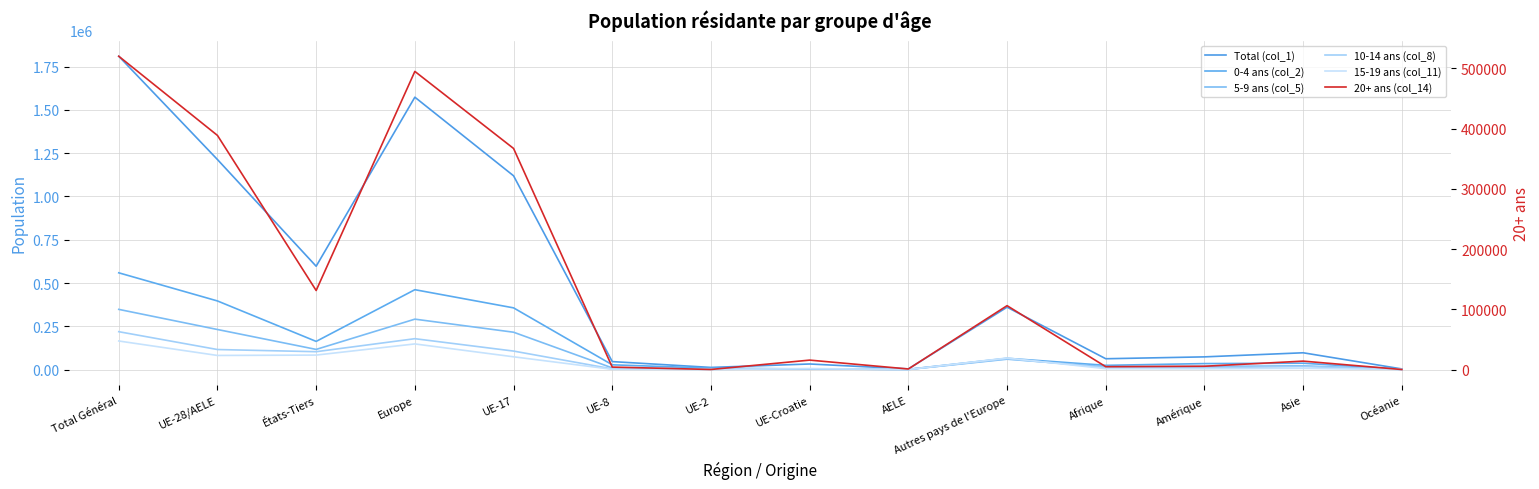

What is the maximum value for 20+ ans (col_14)?

520144